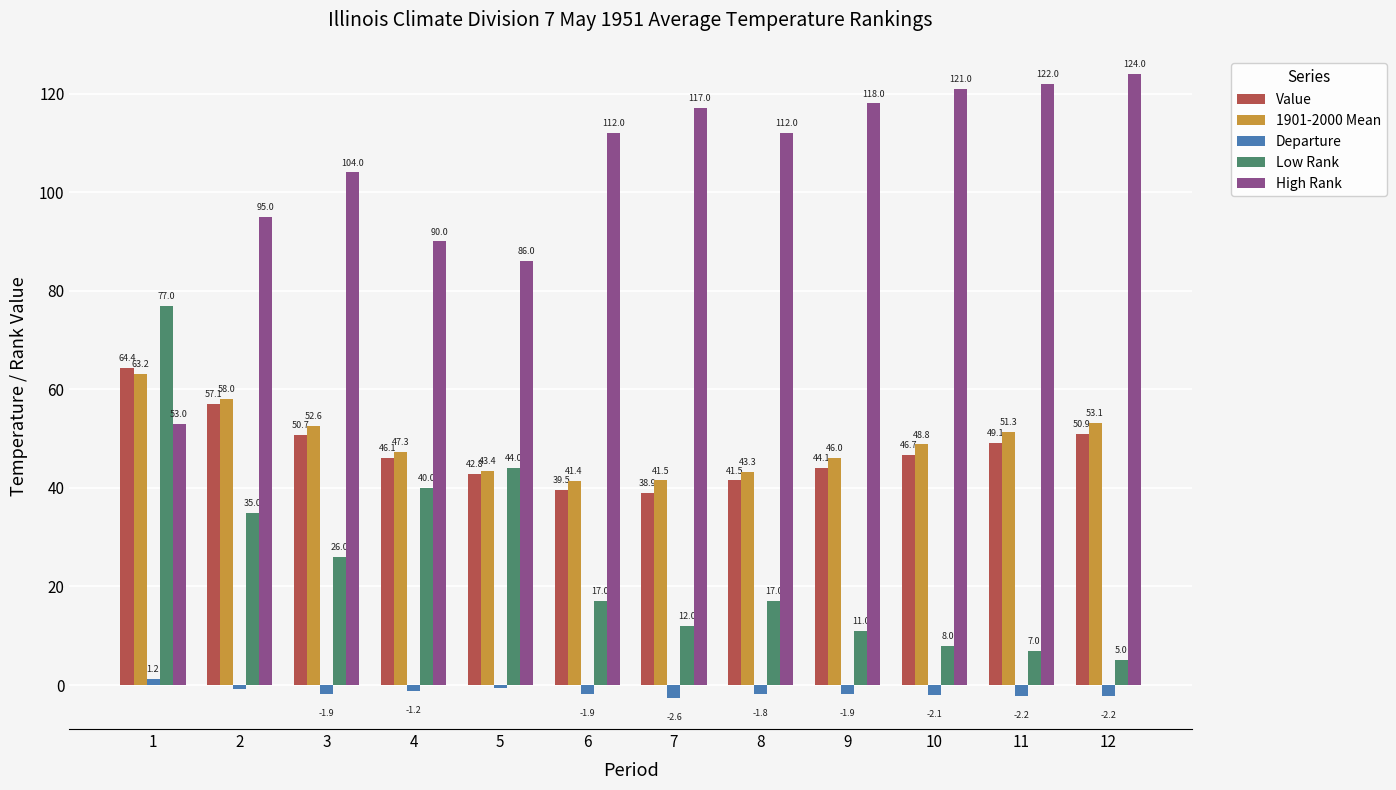

Reading left to right, transcribe all the data shown in this chart.

Value: 64.4	57.1	50.7	46.1	42.8	39.5	38.9	41.5	44.1	46.7	49.1	50.9
1901-2000 Mean: 63.2	58.0	52.6	47.3	43.4	41.4	41.5	43.3	46.0	48.8	51.3	53.1
Departure: 1.2	-0.9	-1.9	-1.2	-0.6	-1.9	-2.6	-1.8	-1.9	-2.1	-2.2	-2.2
Low Rank: 77.0	35.0	26.0	40.0	44.0	17.0	12.0	17.0	11.0	8.0	7.0	5.0
High Rank: 53.0	95.0	104.0	90.0	86.0	112.0	117.0	112.0	118.0	121.0	122.0	124.0